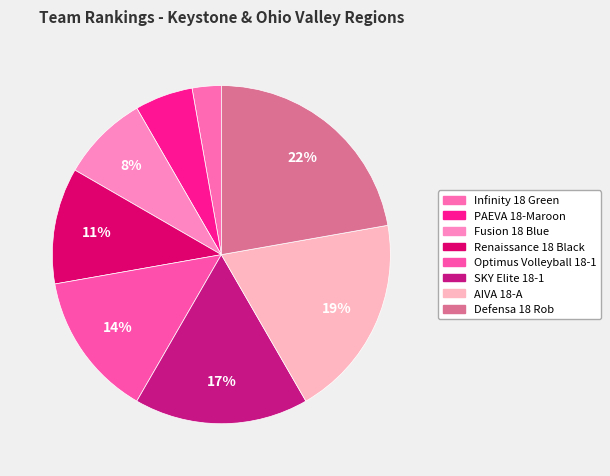

Count the number of slices in the pie.

8